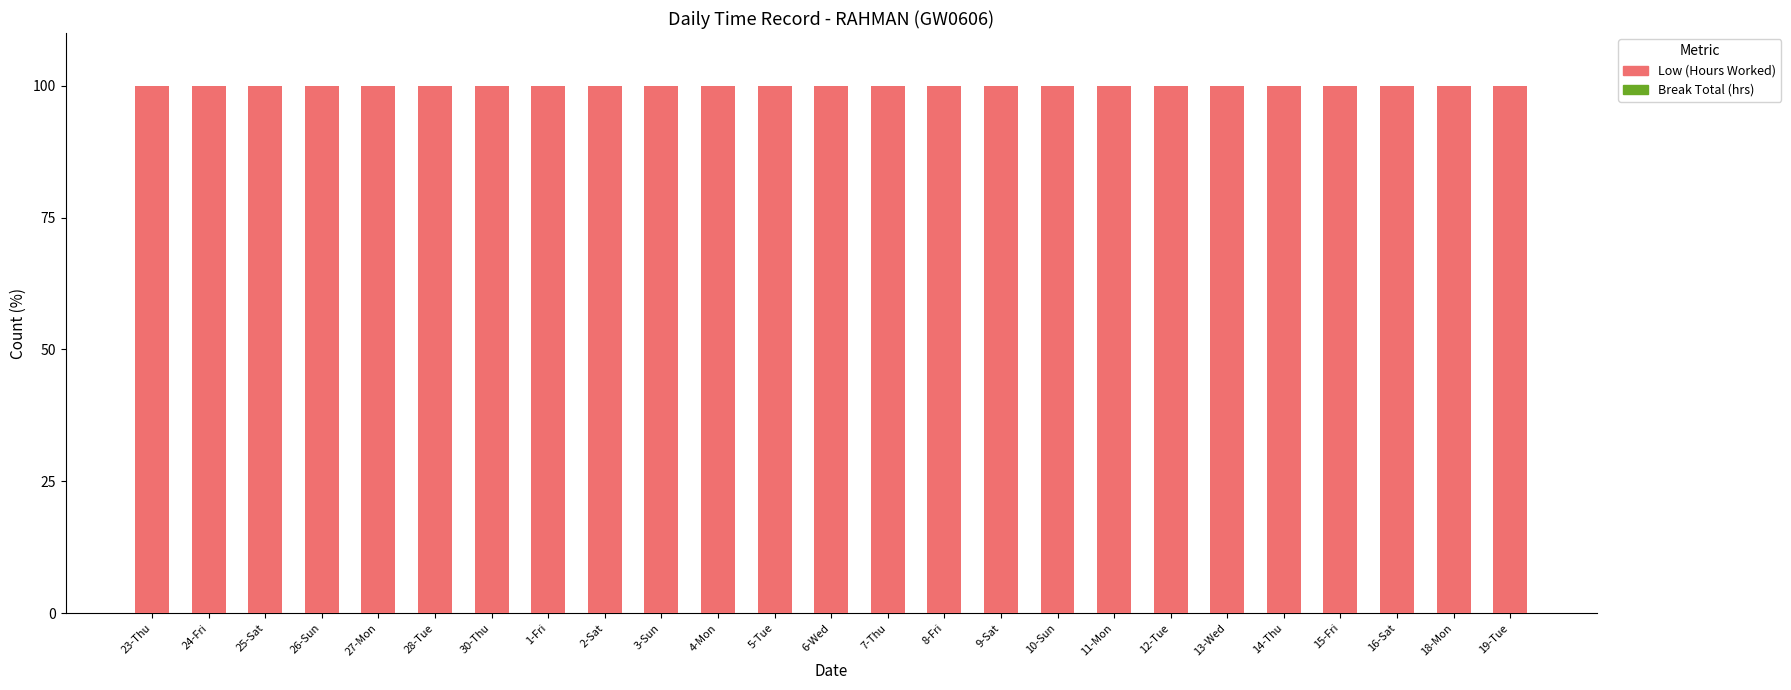

What is the maximum value for Low (Hours Worked)?

100